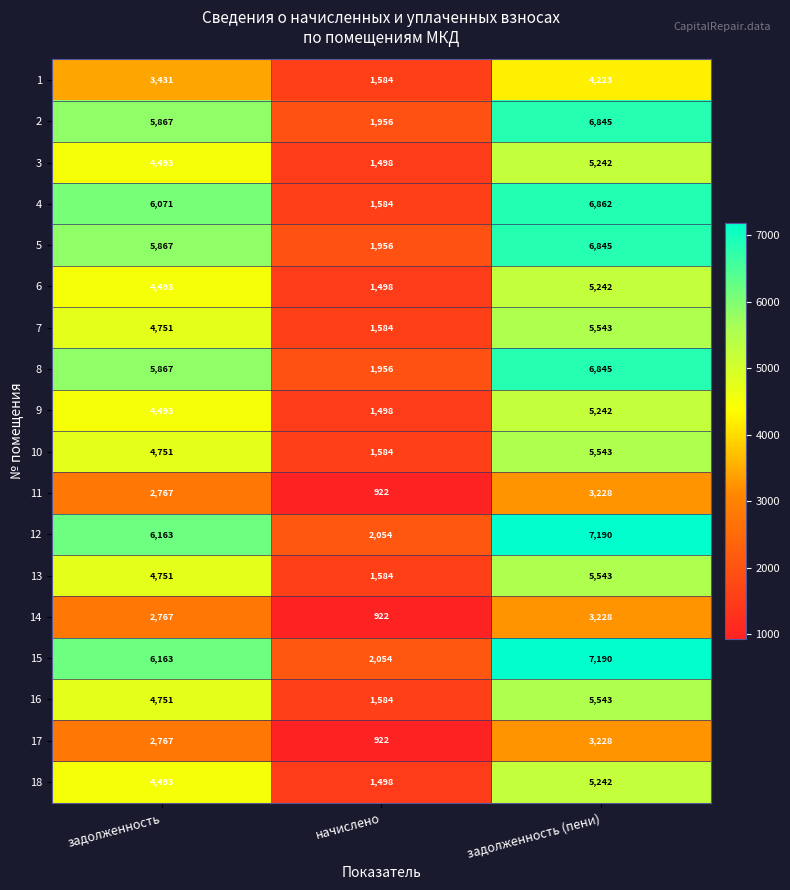

What is the total value across all series at начислено?

28238